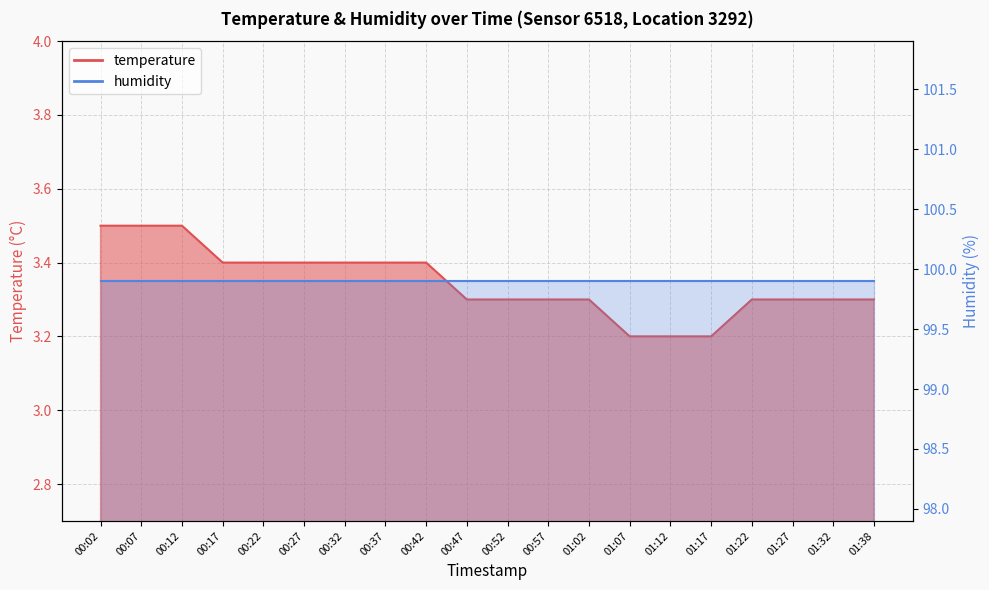

List the labels in order of value, largest first.

00:02, 00:07, 00:12, 00:17, 00:22, 00:27, 00:32, 00:37, 00:42, 00:47, 00:52, 00:57, 01:02, 01:22, 01:27, 01:32, 01:38, 01:07, 01:12, 01:17